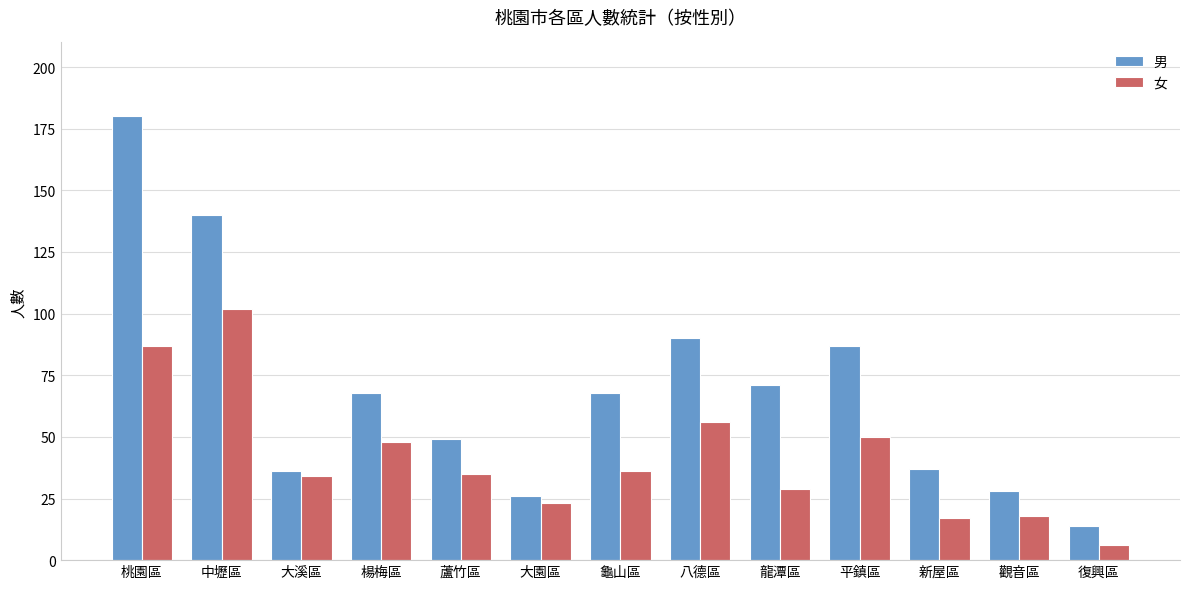

Between 觀音區 and 復興區, which series saw the biggest shift?

男